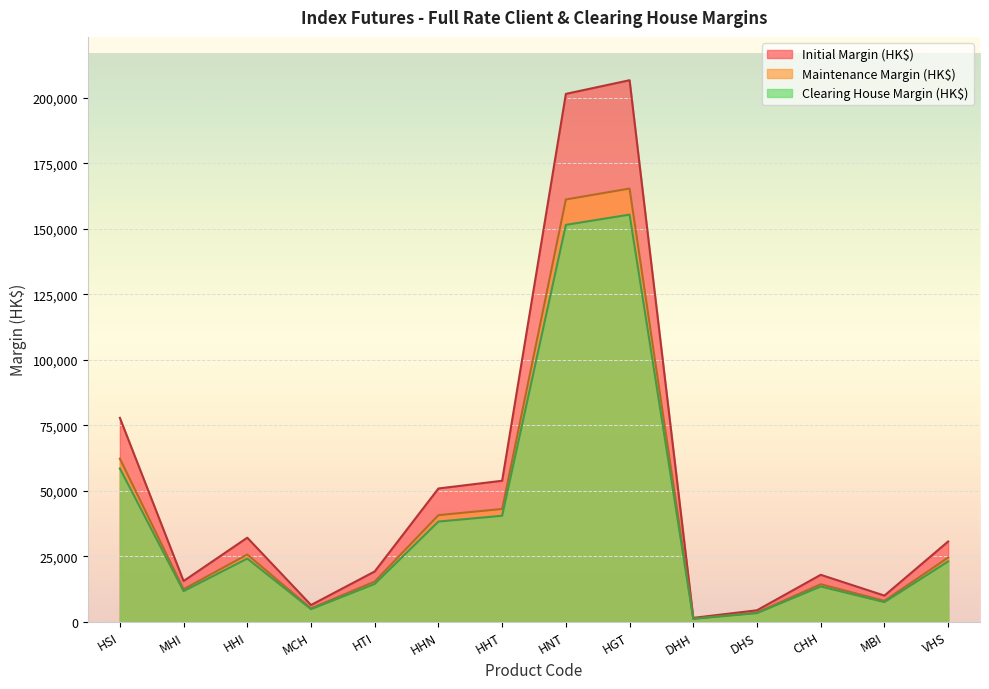

Is the value of Maintenance Margin (HK$) at DHH greater than the value of Initial Margin (HK$) at DHS?

No